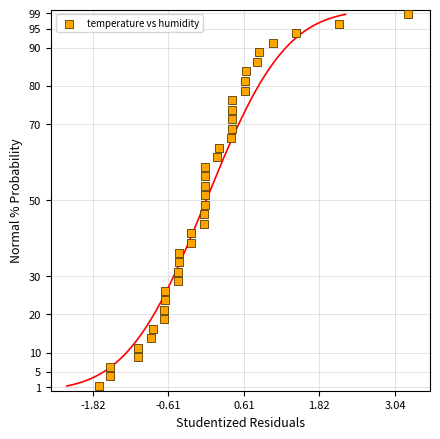

What is the range of Y values (max minus min)?

97.5